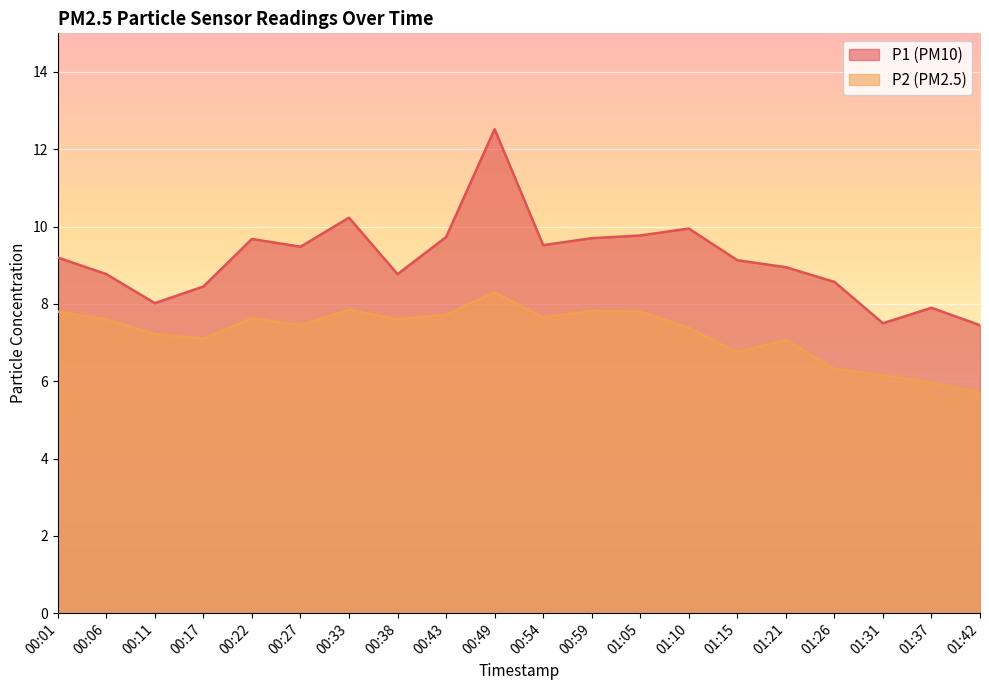

Rank the categories by P1 value from lowest to highest.

01:42, 01:31, 01:37, 00:11, 00:17, 01:26, 00:06, 00:38, 01:21, 01:15, 00:01, 00:27, 00:54, 00:22, 00:59, 00:43, 01:05, 01:10, 00:33, 00:49